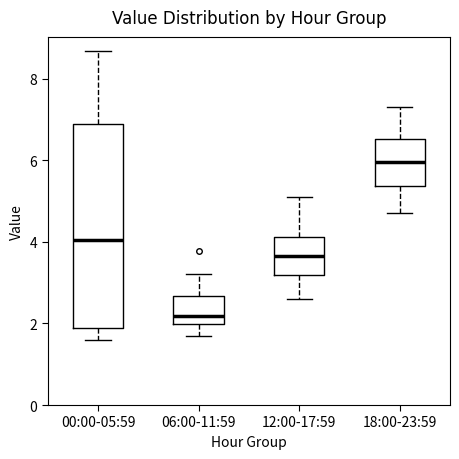

Which box has the lowest median line?

06:00-11:59